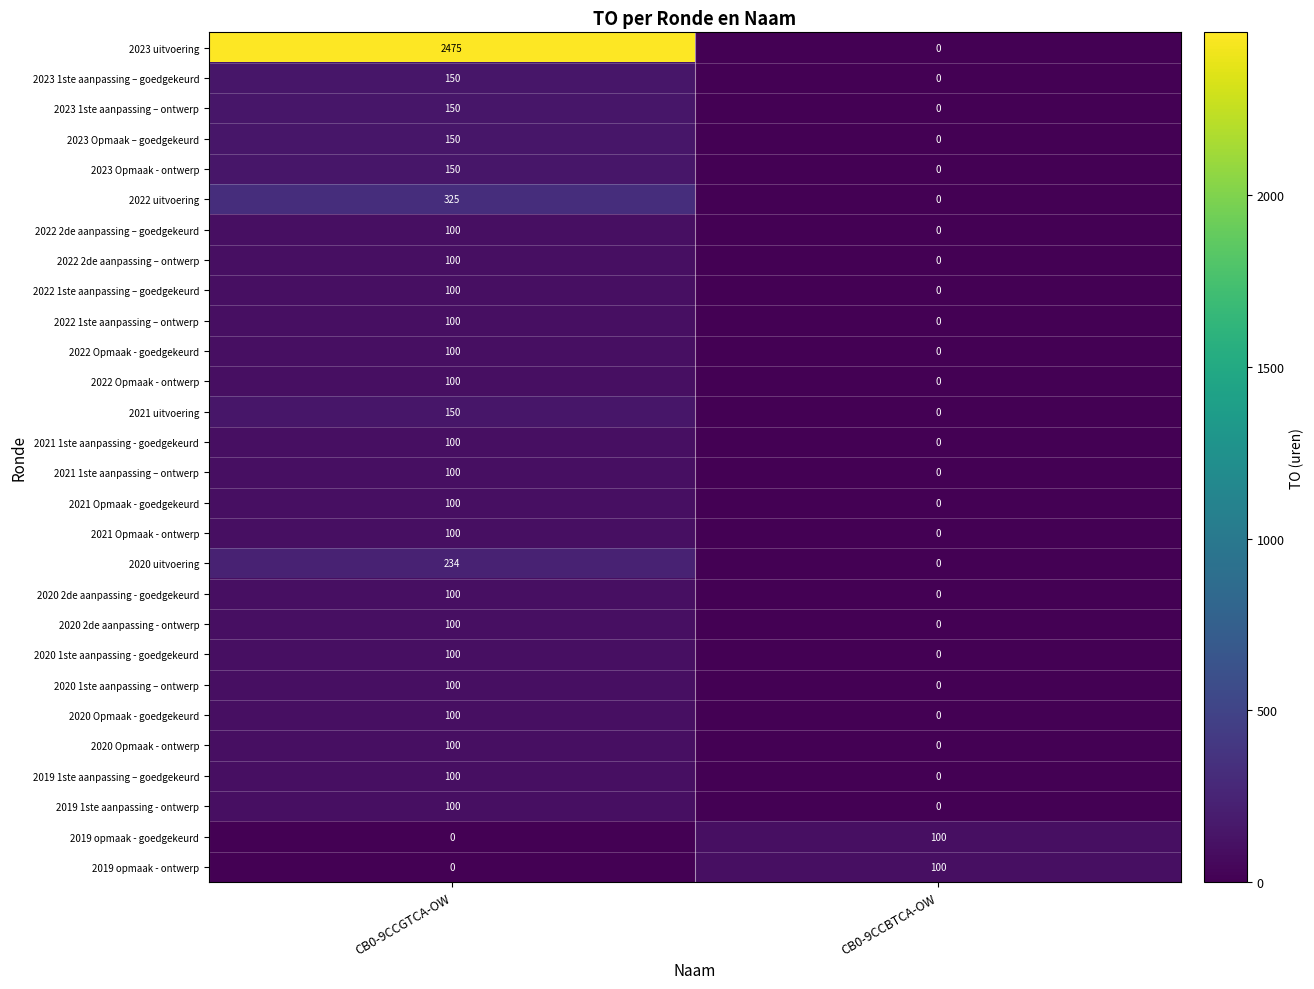

Which category has the highest value across all series?

CB0-9CCGTCA-OW